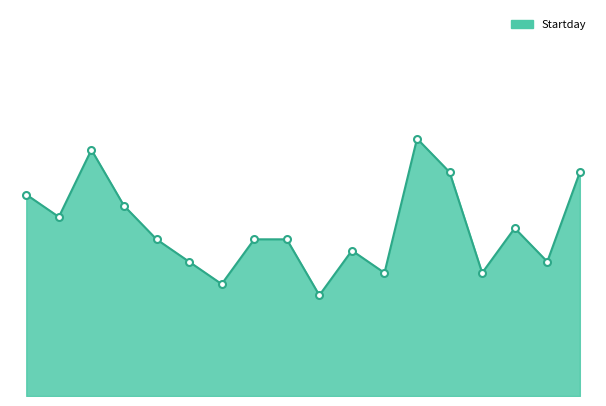

What is the label of the 6th point from the left?

10/12/2013